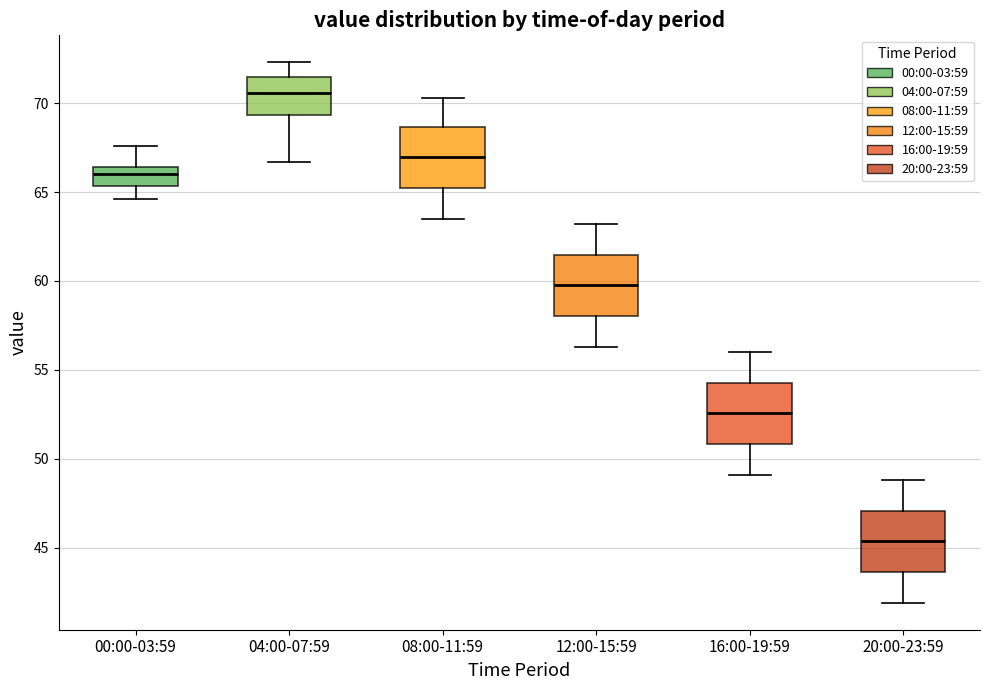

Reading left to right, transcribe this box plot: for each box, give where its median line is, the range the box spans, and where its two whiskers end, as read against the y-axis. The values are not printed on the chart, so give them approximately, as read against the axis.

00:00-03:59: median 66.0, box 65.5 to 66.5, whiskers 64.5 to 67.5
04:00-07:59: median 70.5, box 69.5 to 71.5, whiskers 66.5 to 72.5
08:00-11:59: median 67.0, box 65.0 to 68.5, whiskers 63.5 to 70.5
12:00-15:59: median 60.0, box 58.0 to 61.5, whiskers 56.5 to 63.0
16:00-19:59: median 52.5, box 51.0 to 54.5, whiskers 49.0 to 56.0
20:00-23:59: median 45.5, box 43.5 to 47.0, whiskers 42.0 to 49.0